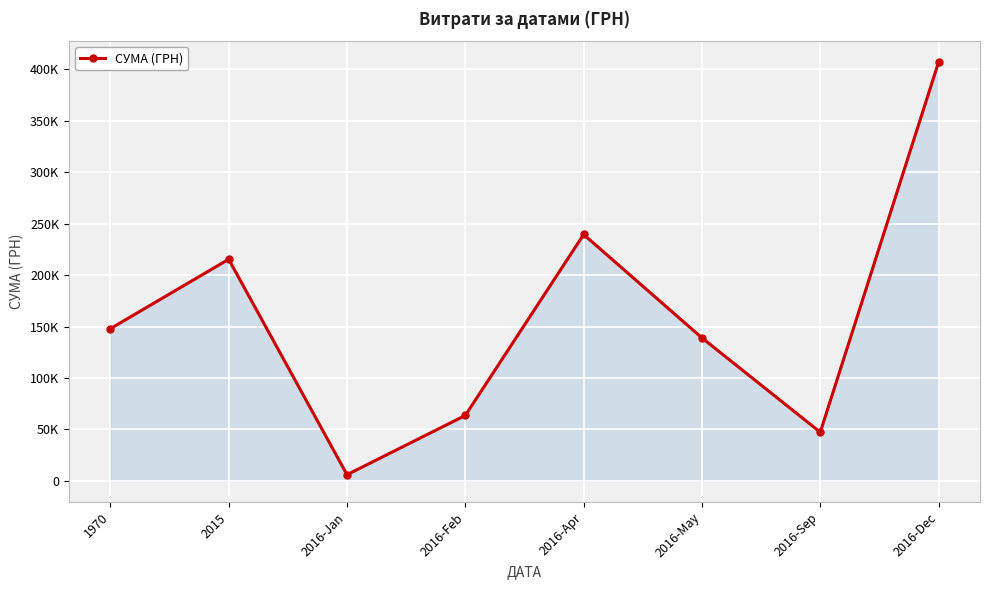

Where is the first local minimum?

2016-Jan